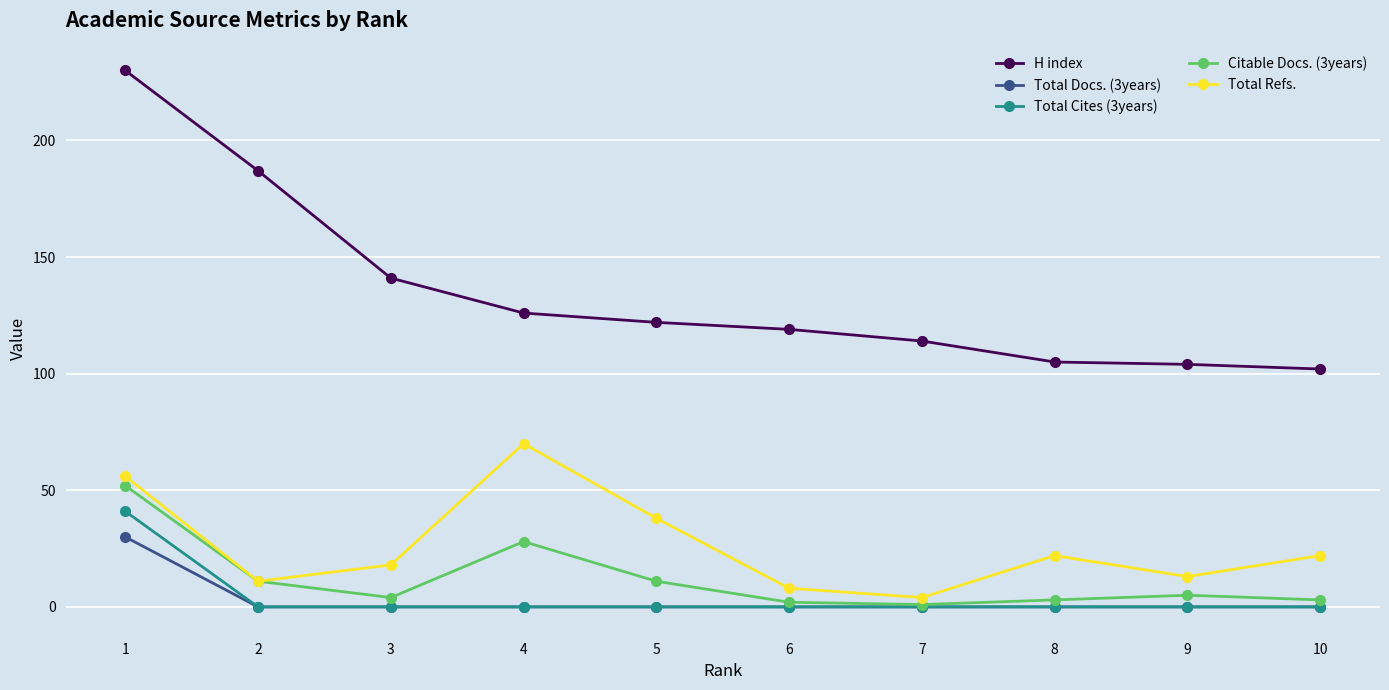

Rank the series by their maximum value, from highest to lowest.

H index, Total Refs., Citable Docs. (3years), Total Cites (3years), Total Docs. (3years)